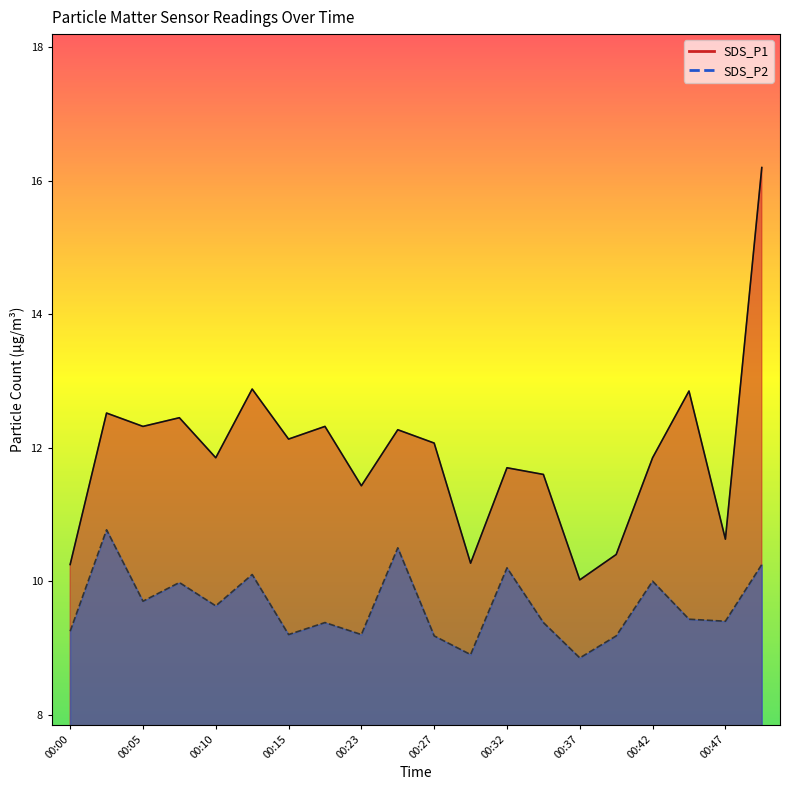

Rank the series by their average value, from lowest to highest.

SDS_P2, SDS_P1